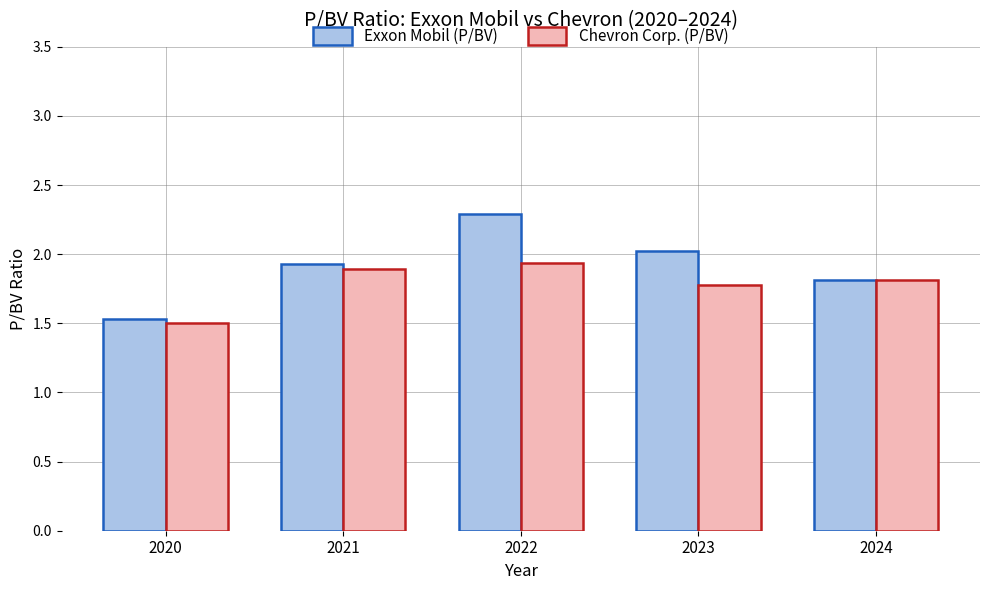

What is the value of the Exxon Mobil (P/BV) bar at the 1st from the left?

1.5